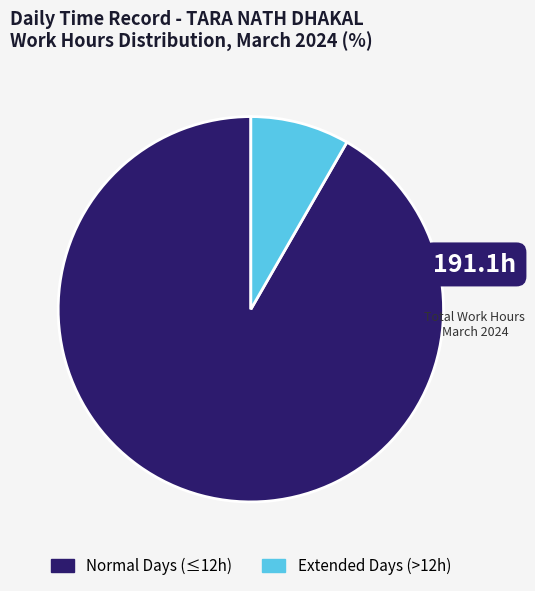

Does any single category account for the majority?

Yes